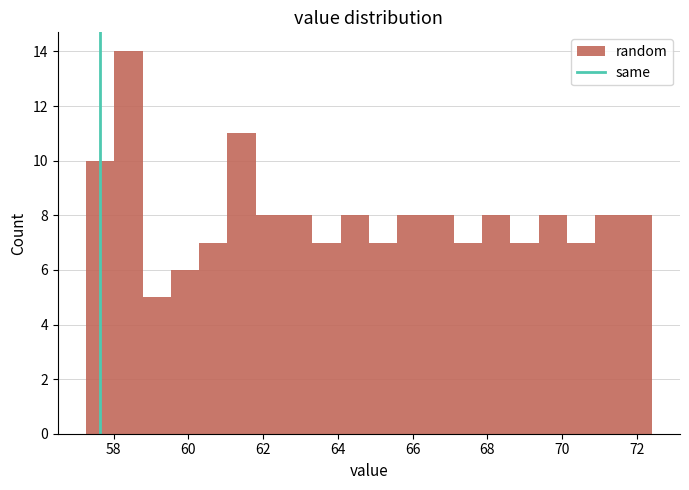

Around what value on the x-axis is the tallest bar? Give the approximate position of its centre, as read against the axis.

58.4